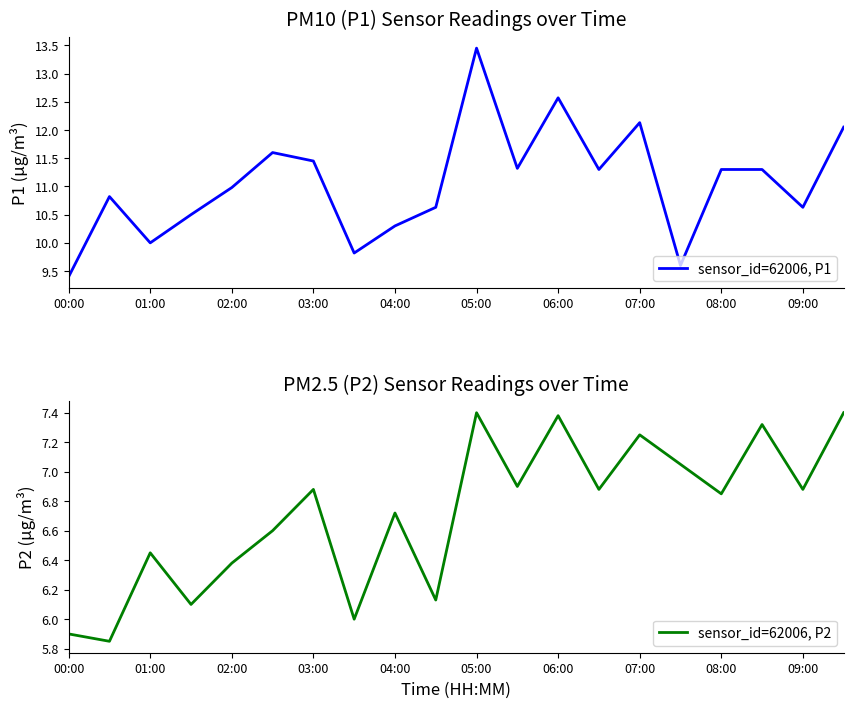

What is the value of the sensor_id=62006, P1 point at the 10th from the left?

10.6